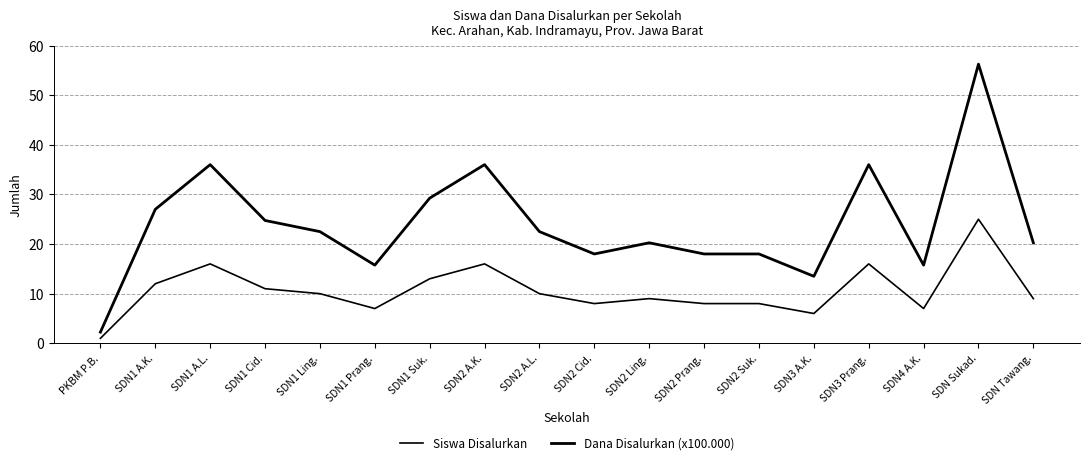

Which series changed the most between PKBM P.B. and SDN2 Ling.?

Dana Disalurkan (x100.000)